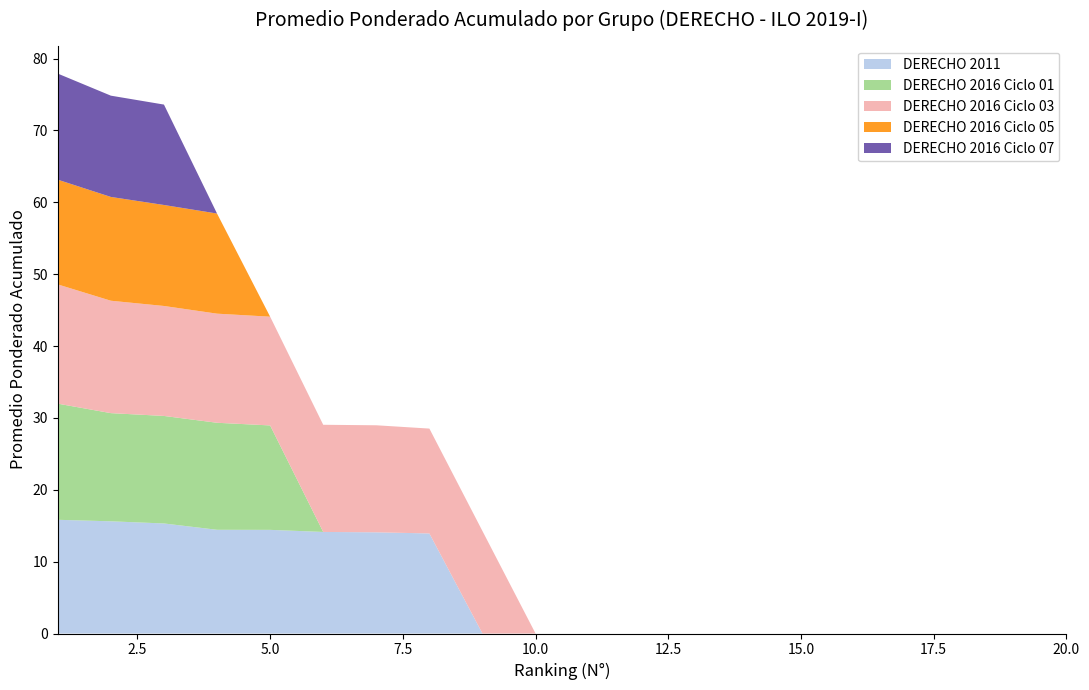

Reading right to left, what are all the values shown in this chart?

DERECHO 2011: 0.0	0.0	0.0	0.0	0.0	0.0	0.0	0.0	0.0	0.0	0.0	0.0	13.9	14.1	14.1	14.4	14.4	15.3	15.6	15.8
DERECHO 2016 Ciclo 01: 0.0	0.0	0.0	0.0	0.0	0.0	0.0	0.0	0.0	0.0	0.0	0.0	0.0	0.0	0.0	14.5	14.9	15.0	15.1	16.2
DERECHO 2016 Ciclo 03: 0.0	0.0	0.0	0.0	0.0	0.0	0.0	0.0	0.0	0.0	0.0	14.2	14.6	14.9	14.9	15.1	15.2	15.3	15.6	16.6
DERECHO 2016 Ciclo 05: 0.0	0.0	0.0	0.0	0.0	0.0	0.0	0.0	0.0	0.0	0.0	0.0	0.0	0.0	0.0	0.0	13.9	14.1	14.4	14.6
DERECHO 2016 Ciclo 07: 0.0	0.0	0.0	0.0	0.0	0.0	0.0	0.0	0.0	0.0	0.0	0.0	0.0	0.0	0.0	0.0	0.0	14.0	14.1	14.8